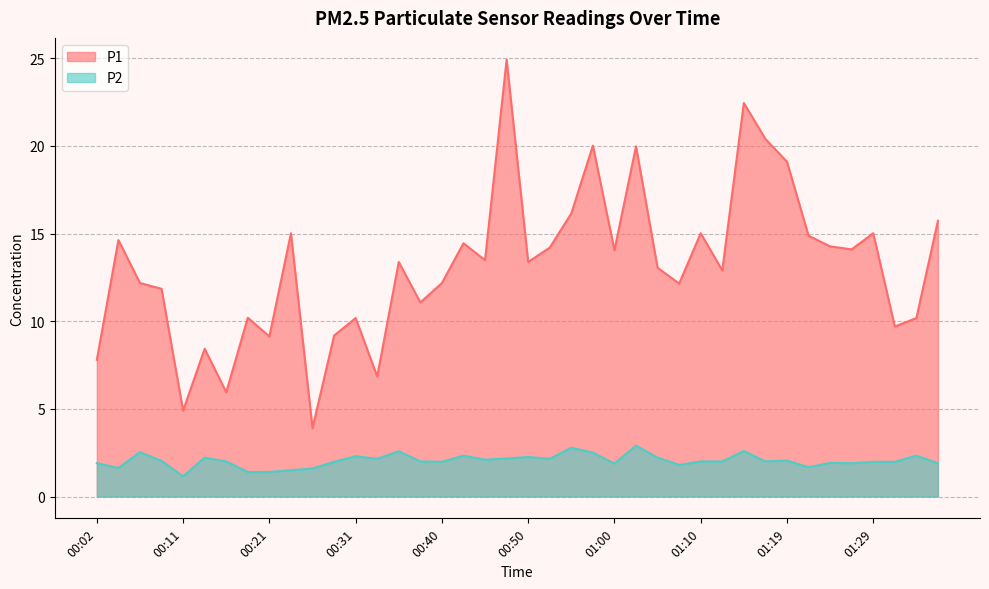

What are all the series names shown in the legend?

P1, P2